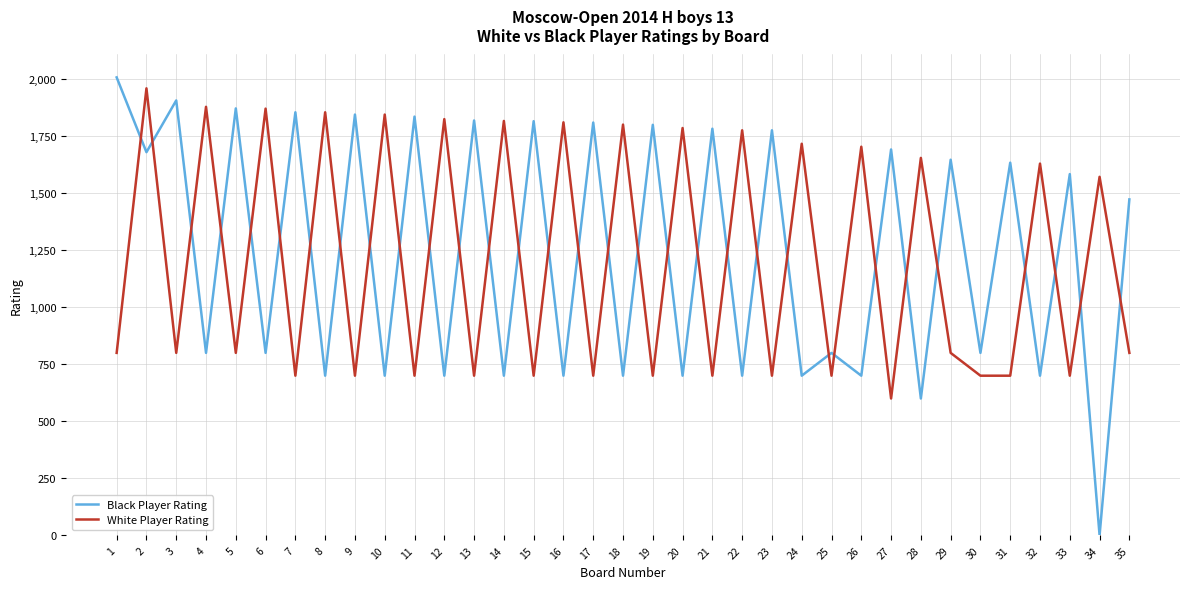

What is the average value of the White Player Rating series?

1206